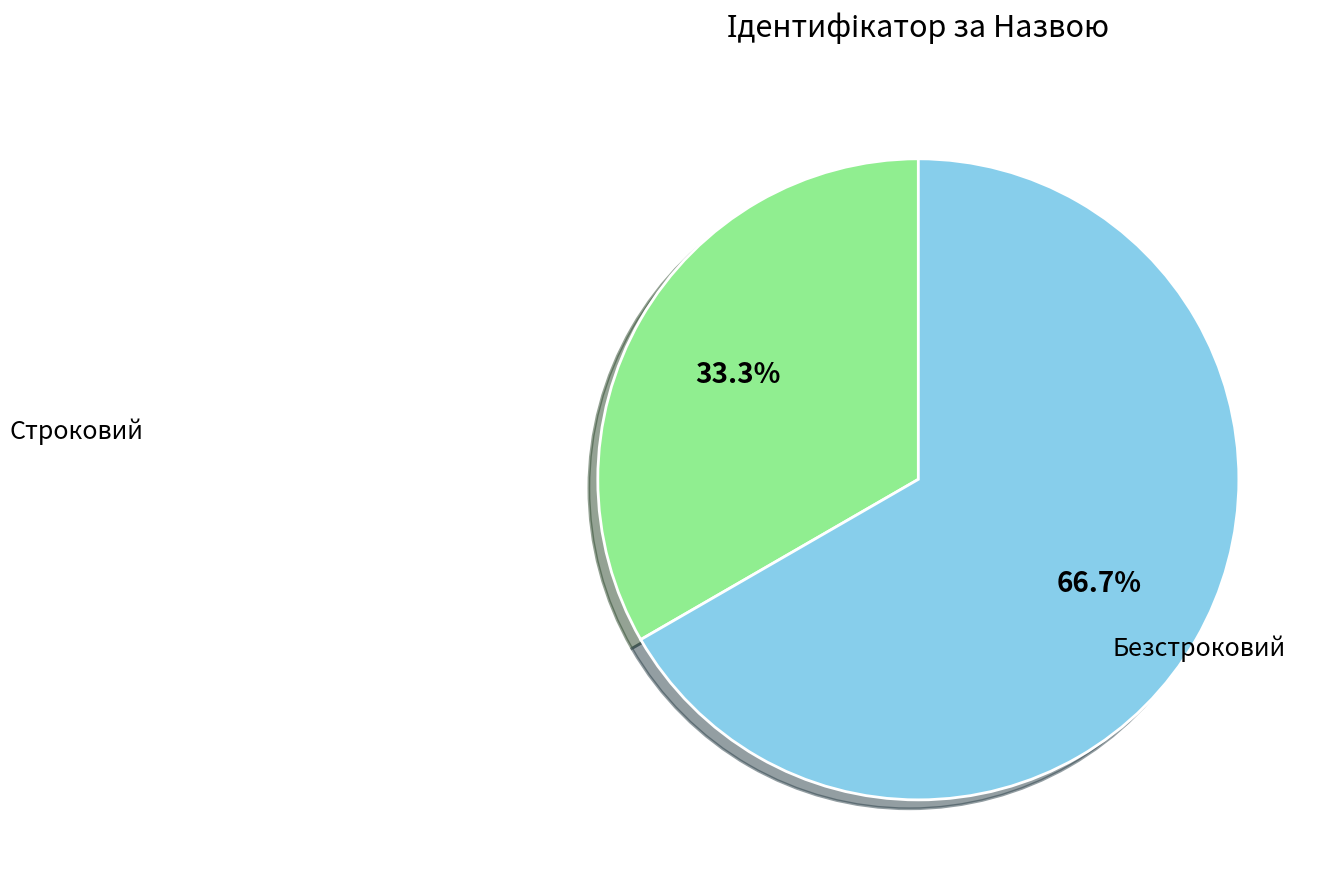

Does any single category account for the majority?

Yes